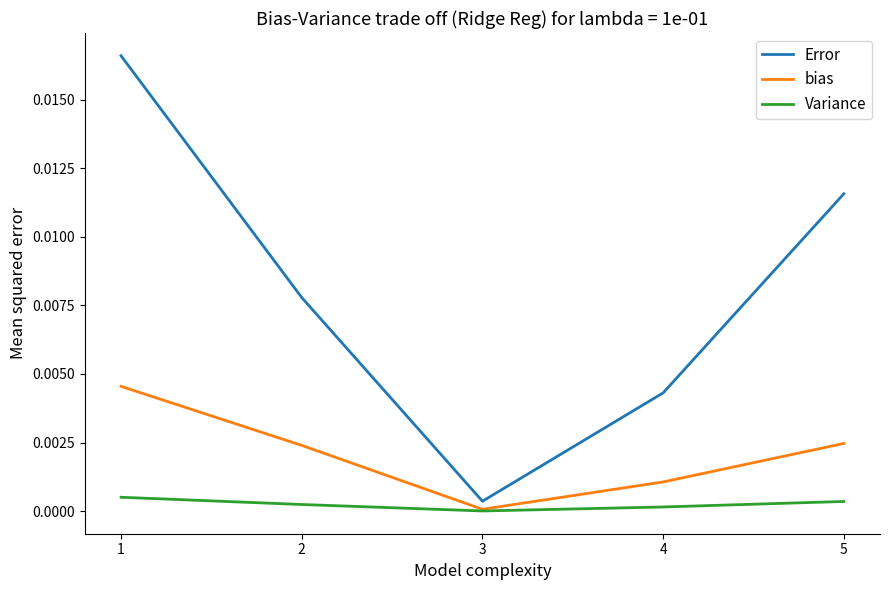

The Error series shows 0.0 at 5. True or false?

True